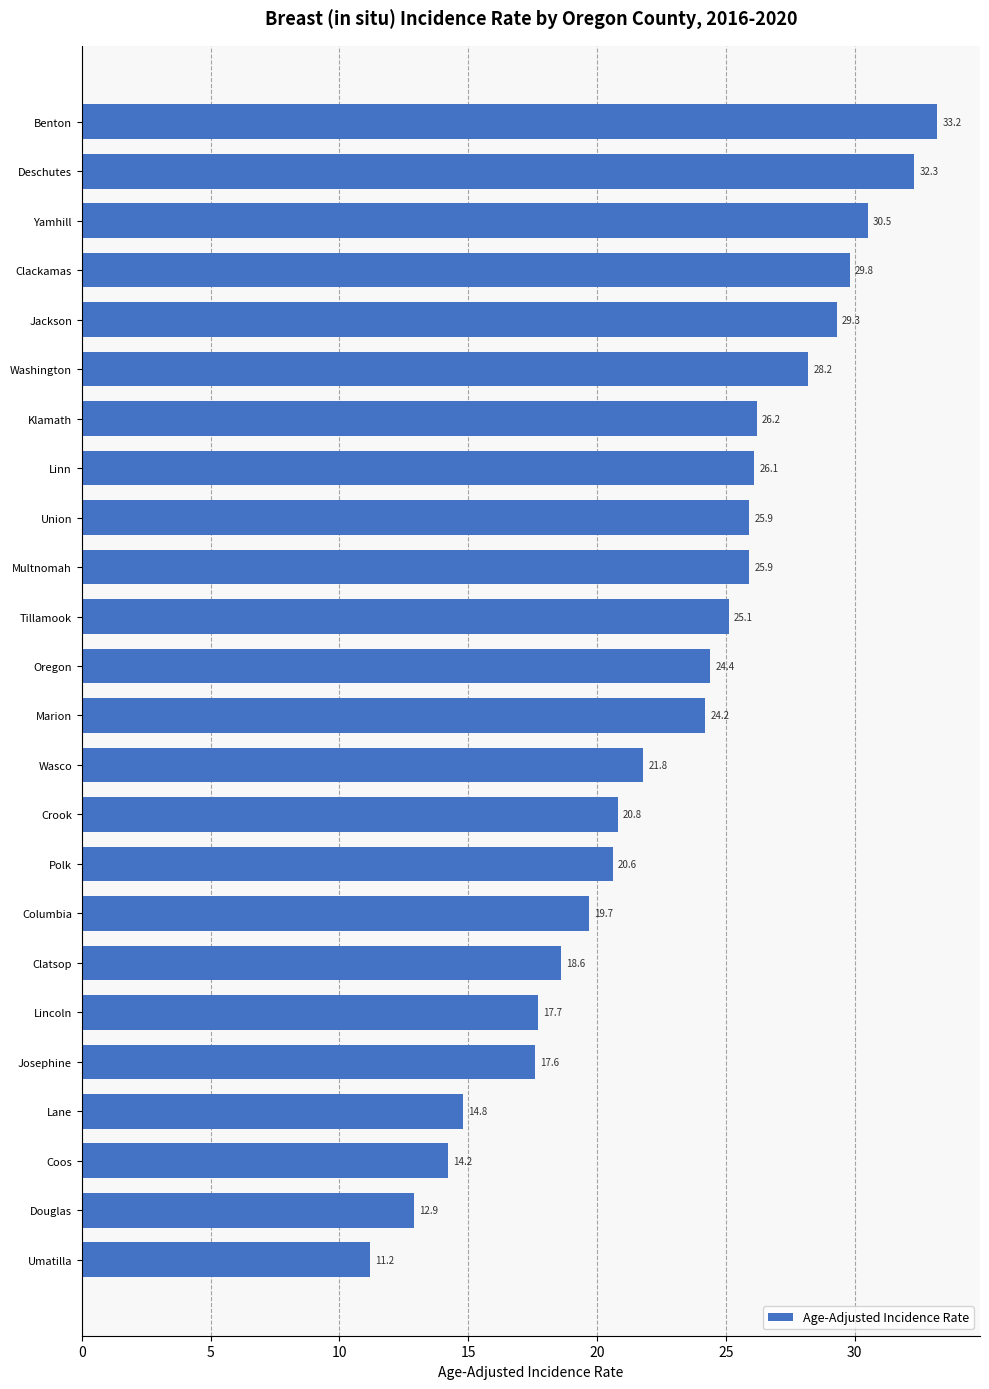

What is the change in value from Lincoln to Wasco?

+4.1